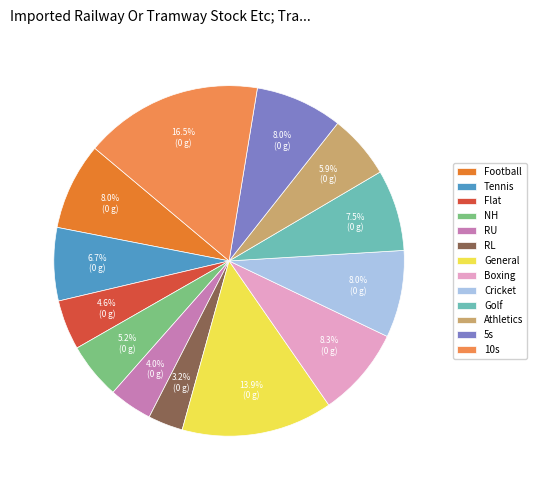

Approximately how many times larger is the value at Football compared to NH?

1.5